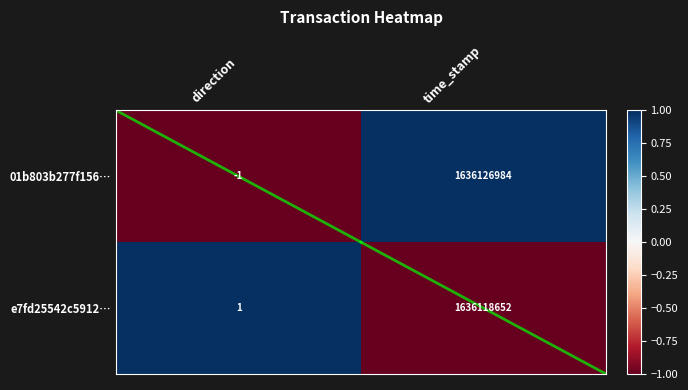

Which category has the lowest value in the e7fd25542c5912… series?

direction